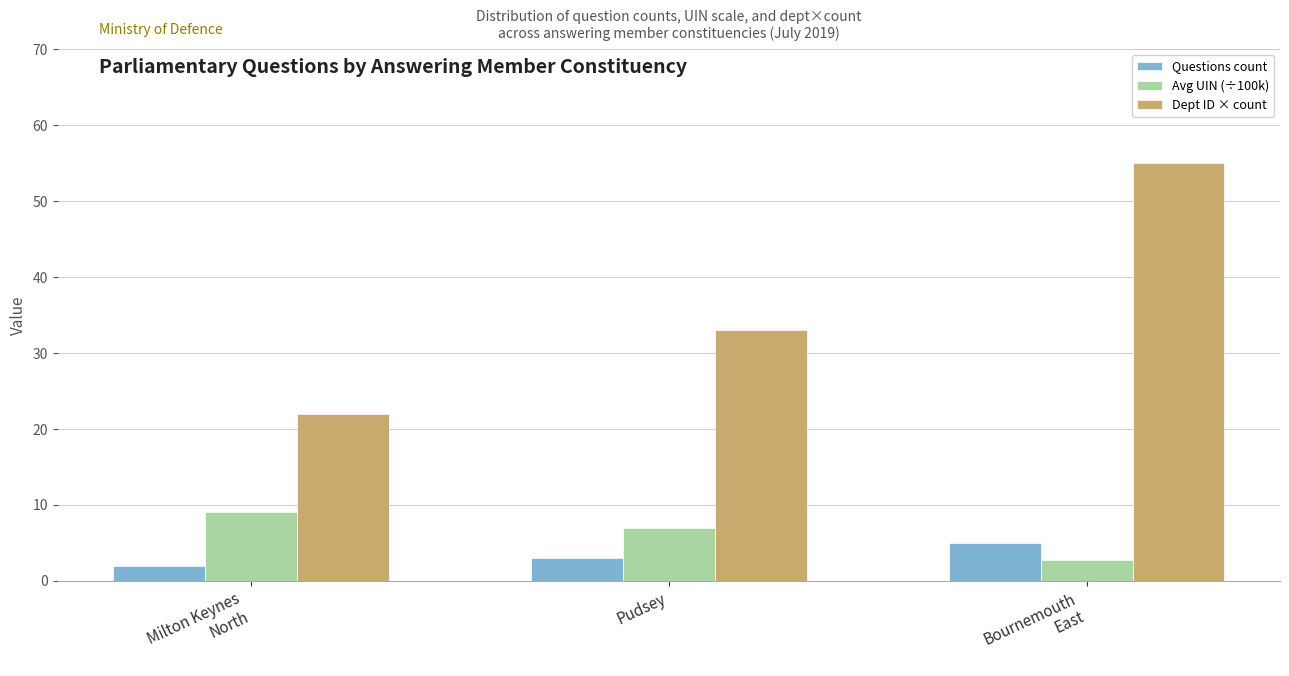

Where does the Avg UIN (÷100k) series first go above 6?

Milton Keynes
North